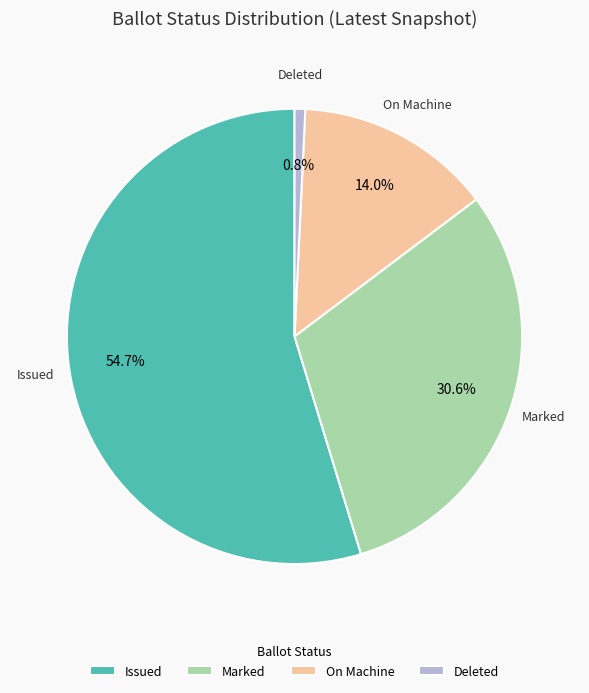

Which has a higher value, On Machine or Issued?

Issued